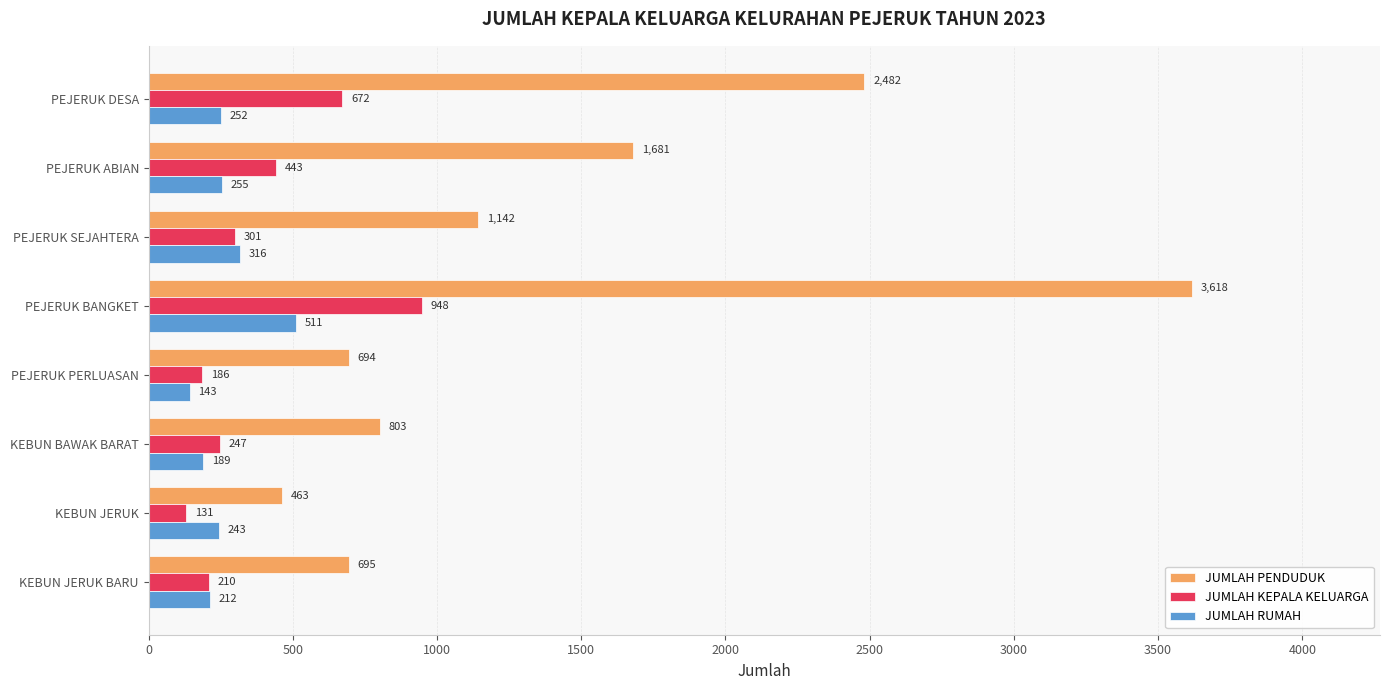

Count the number of data series in this chart.

3